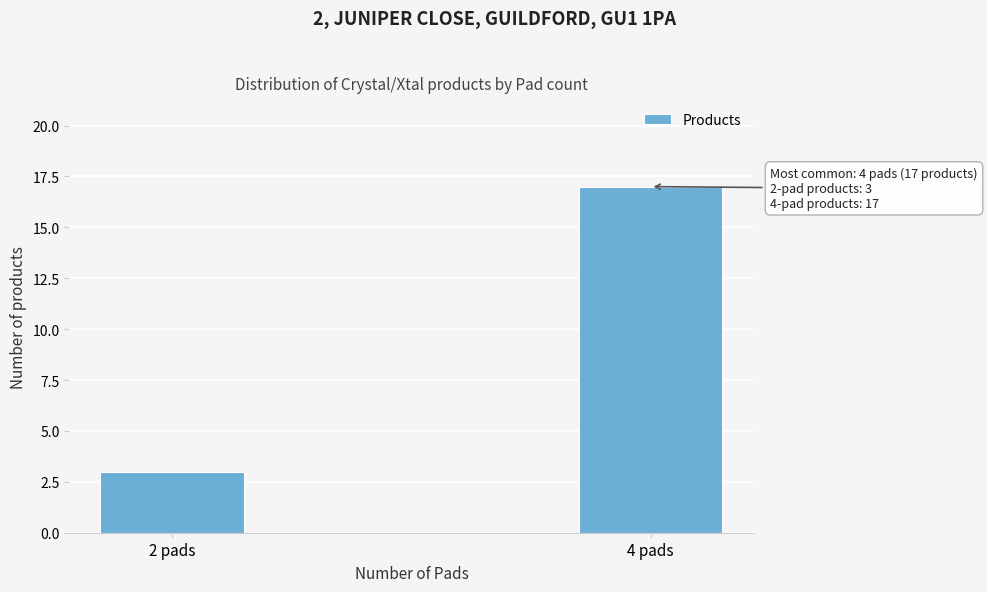

Reading left to right, transcribe all the data shown in this chart.

2 pads=3	4 pads=17